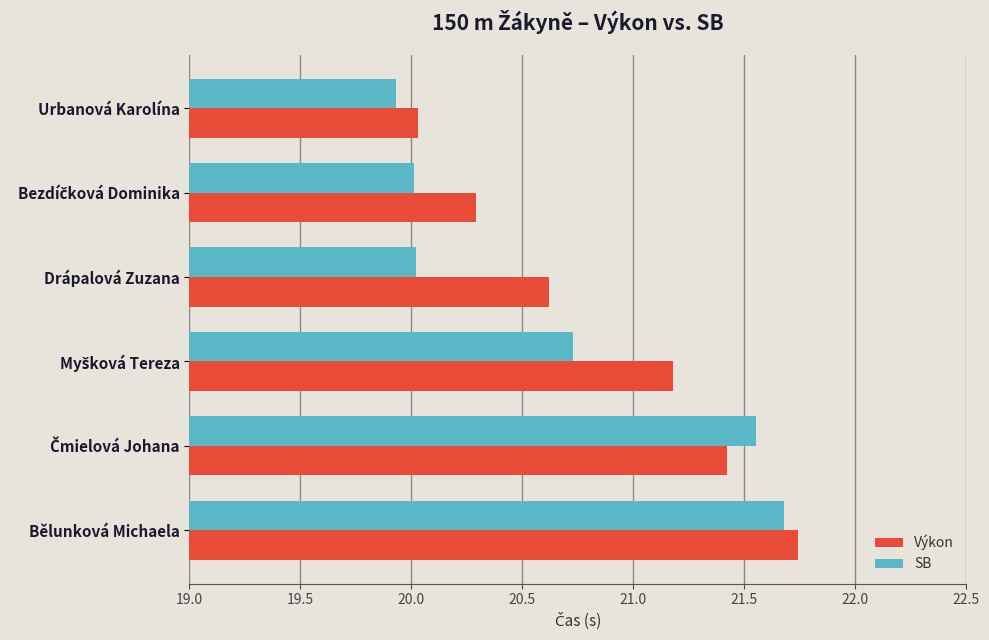

The value of SB at Bělunková Michaela is 6.0. True or false?

False